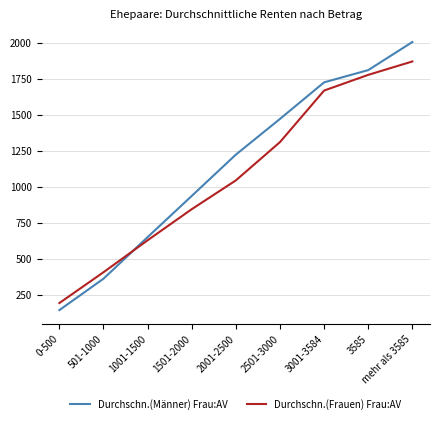

After their last crossing, which series has the higher values: Durchschn.(Männer) Frau:AV or Durchschn.(Frauen) Frau:AV?

Durchschn.(Männer) Frau:AV